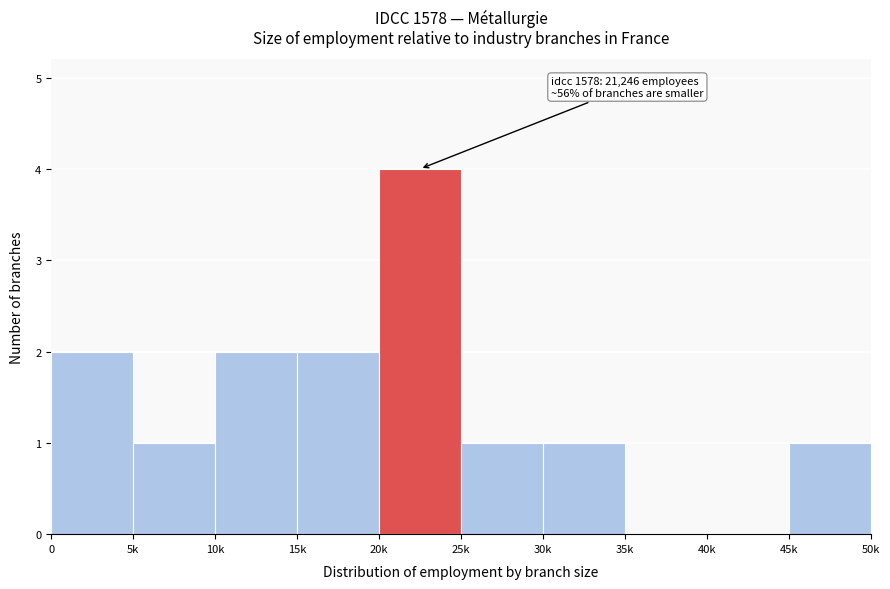

Reading left to right, what are all the values shown in this chart?

0=2	5k=1	10k=2	15k=2	20k=4	25k=1	30k=1	35k=0	40k=0	45k=1